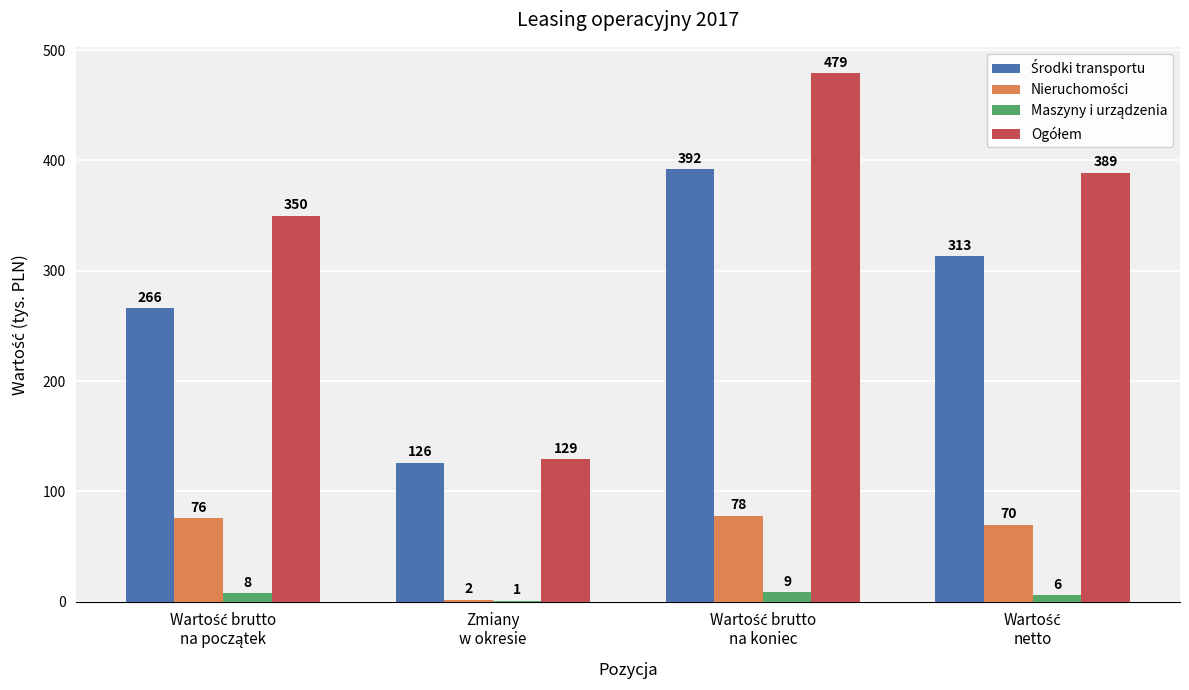

What is the greatest value displayed?

479